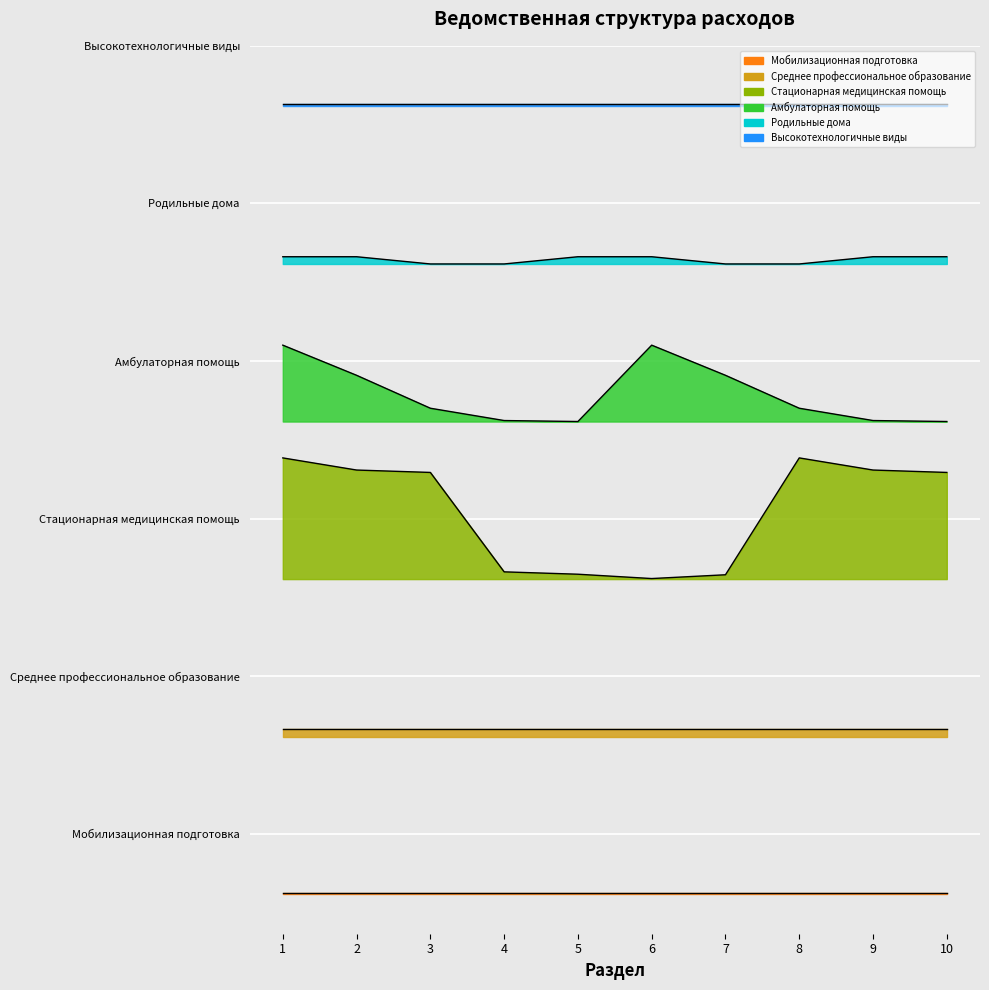

Read the Стационарная медицинская помощь value at 3.

3.5